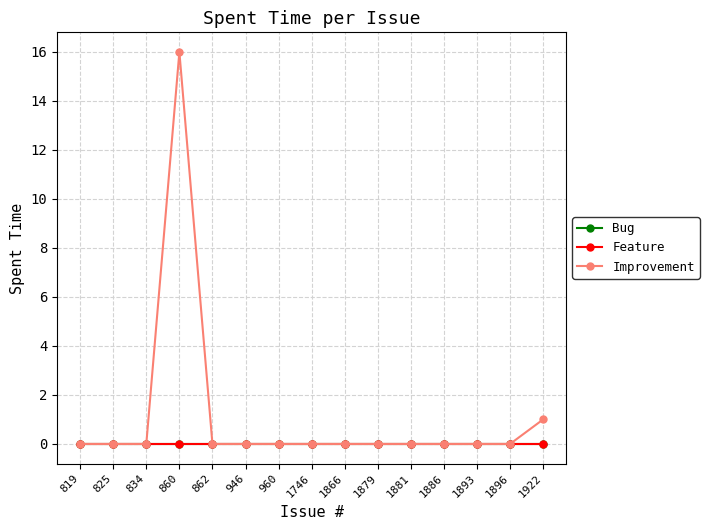

True or false: Bug and Feature intersect in this chart.

False